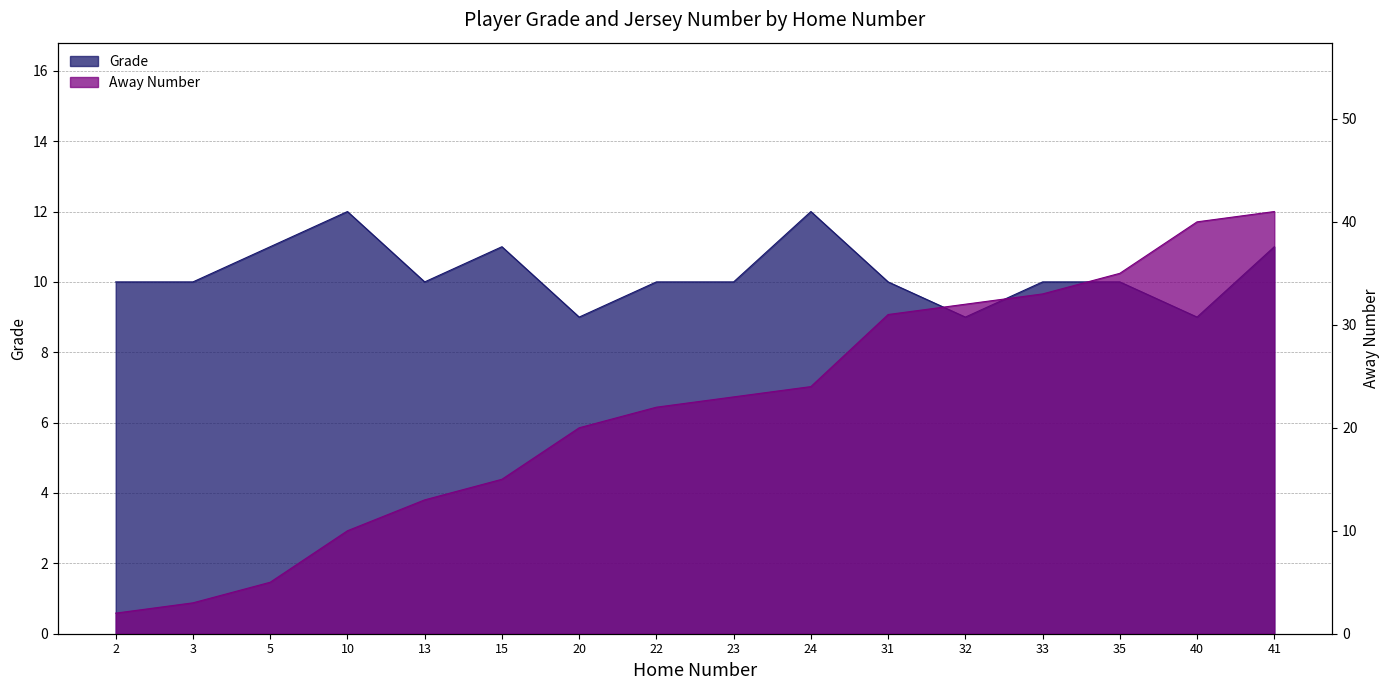

How many data points in Away Number are less than 23?

8